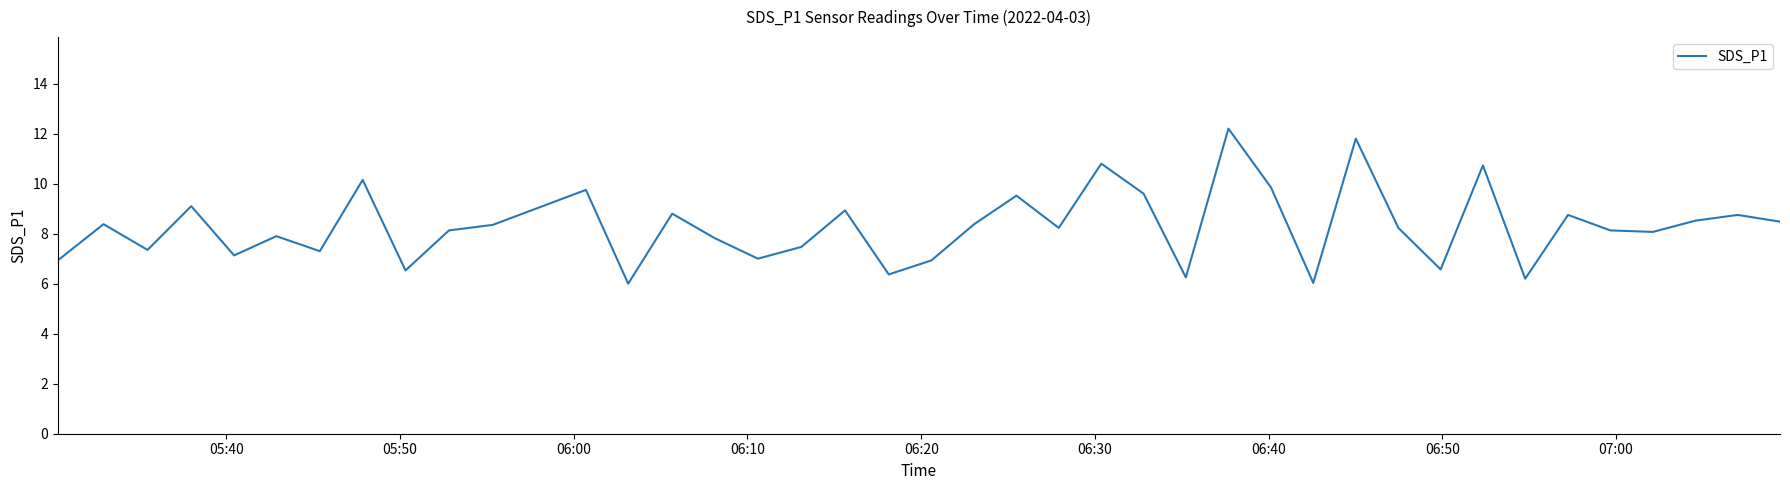

What is the maximum value shown in the chart?

12.2